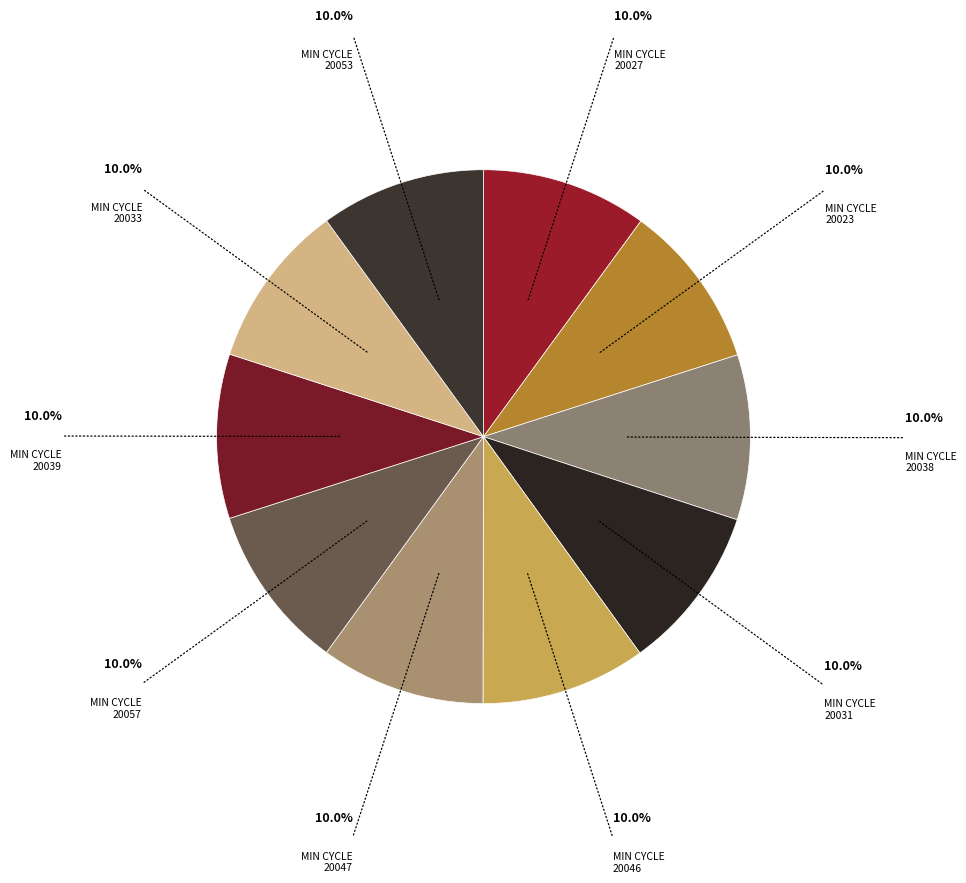

Rank the categories by value from highest to lowest.

20027, 20057, 20023, 20053, 20031, 20038, 20033, 20046, 20047, 20039